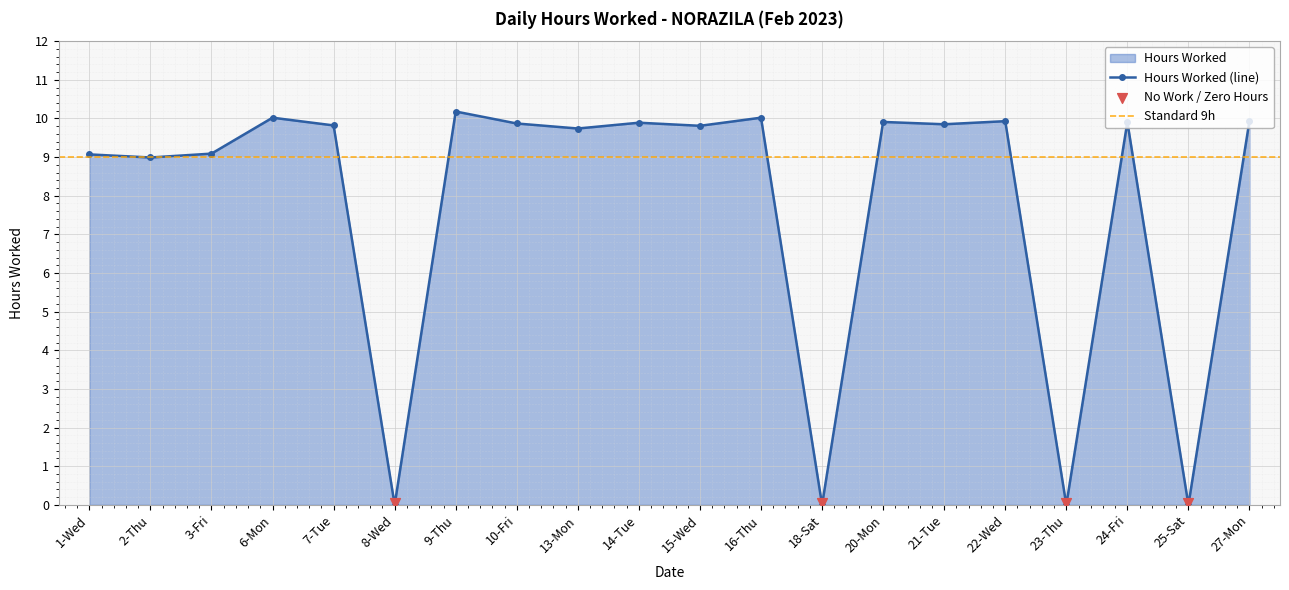

Approximately how many times larger is the value at 3-Fri compared to 14-Tue?

0.9